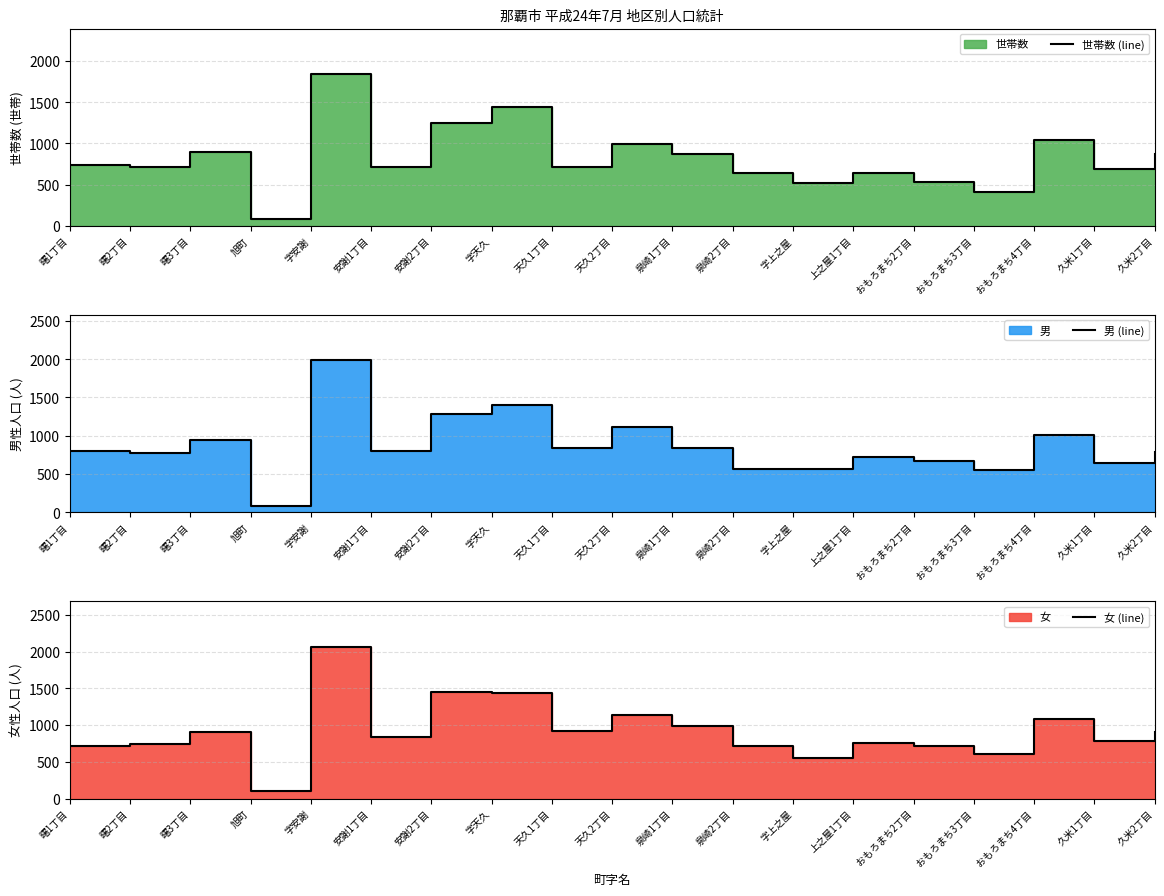

What is the value of the 男 (line) point at the 6th from the left?

803